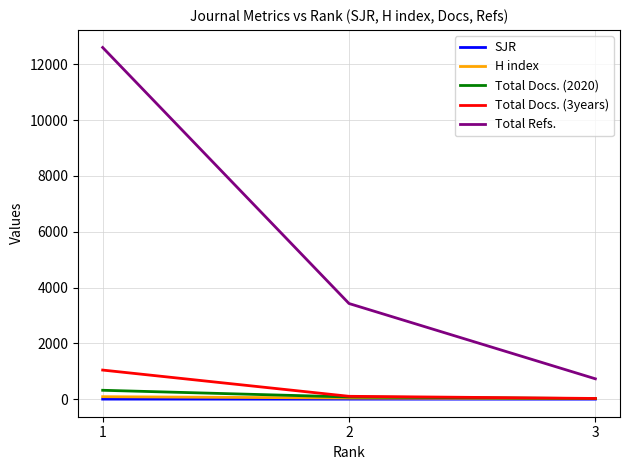

What is the total value across all series at 1?

14048.4